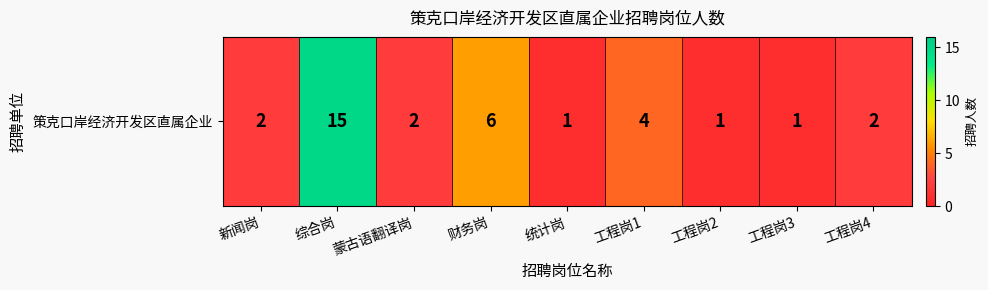

How many categories are shown in the chart?

9